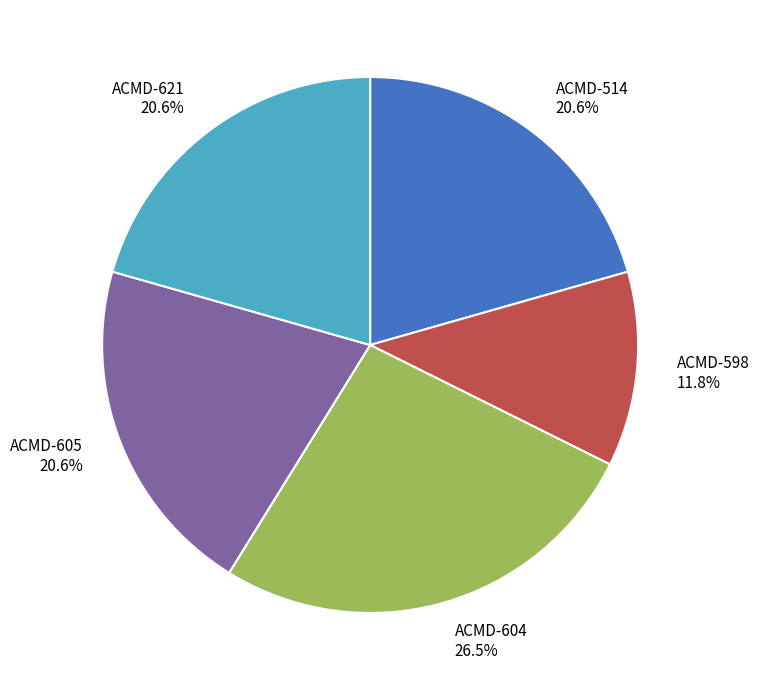

To the nearest percent, what is the difference between the largest and smallest slice percentages?

15%